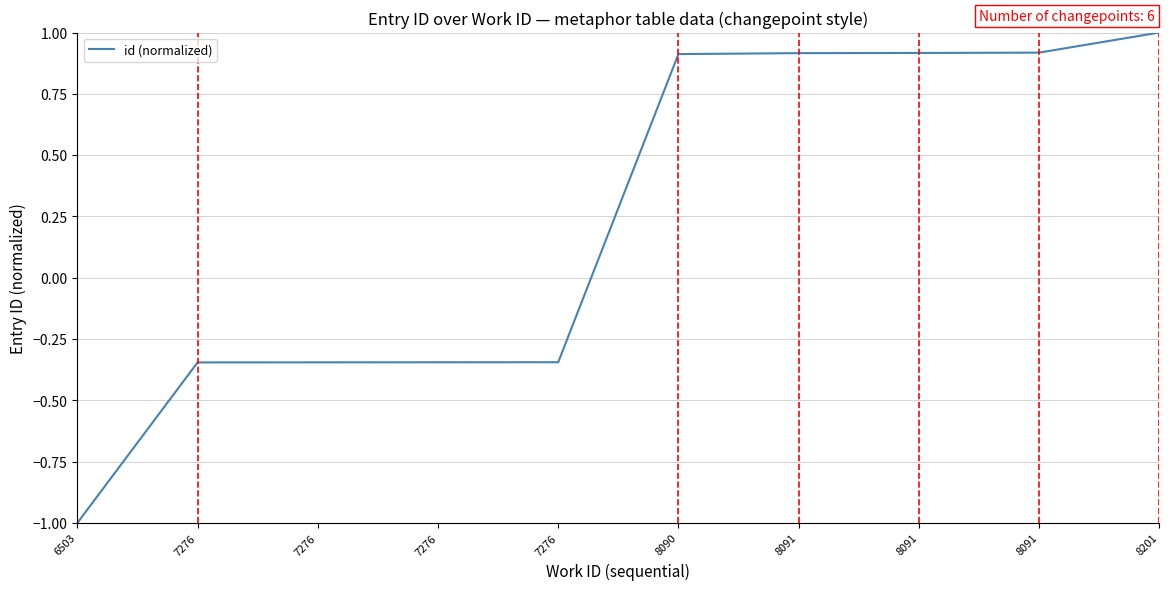

List the labels in order of value, smallest first.

6503, 7276, 7276, 7276, 7276, 8090, 8091, 8091, 8091, 8201